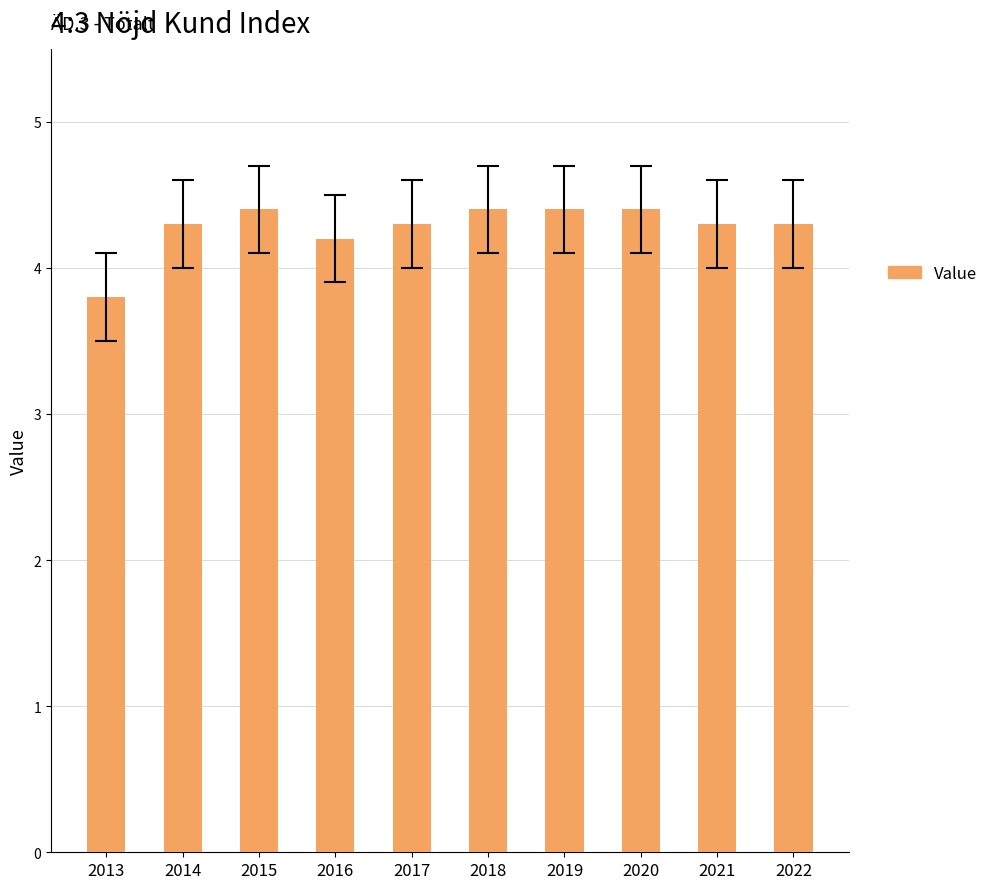

What is the sum of all values?

42.8